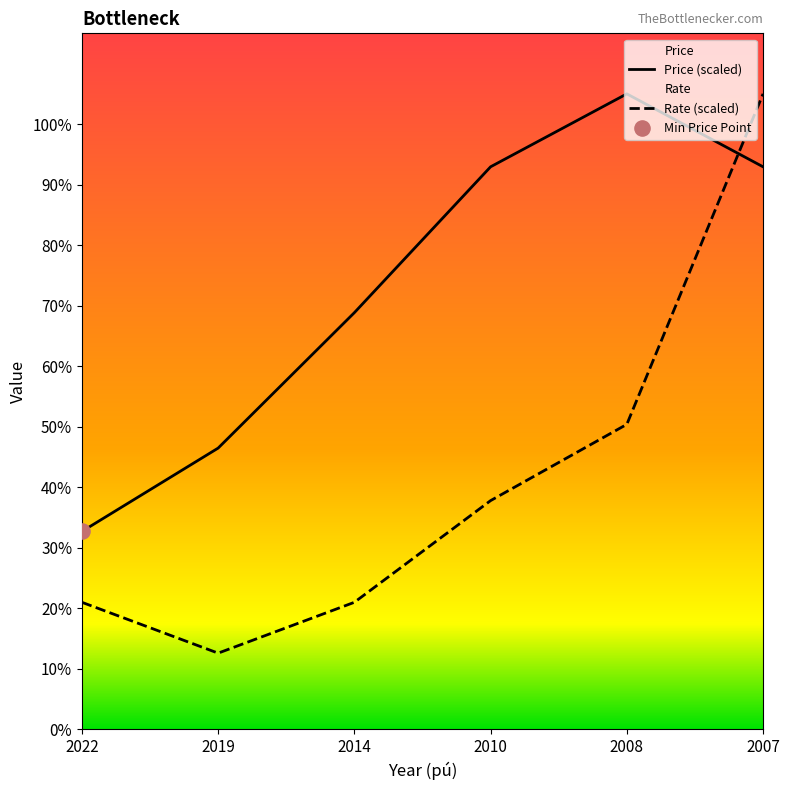

Which series contains the lowest Y value?

Rate